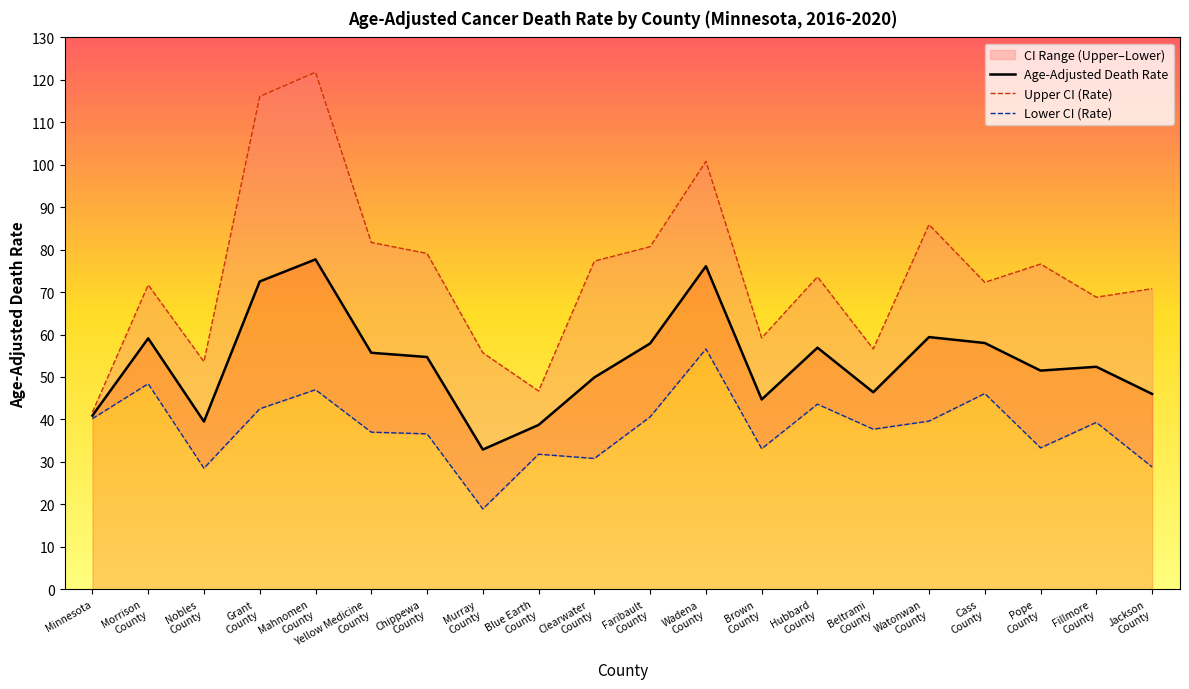

What is the average value of the Lower CI (Rate) series?

38.0